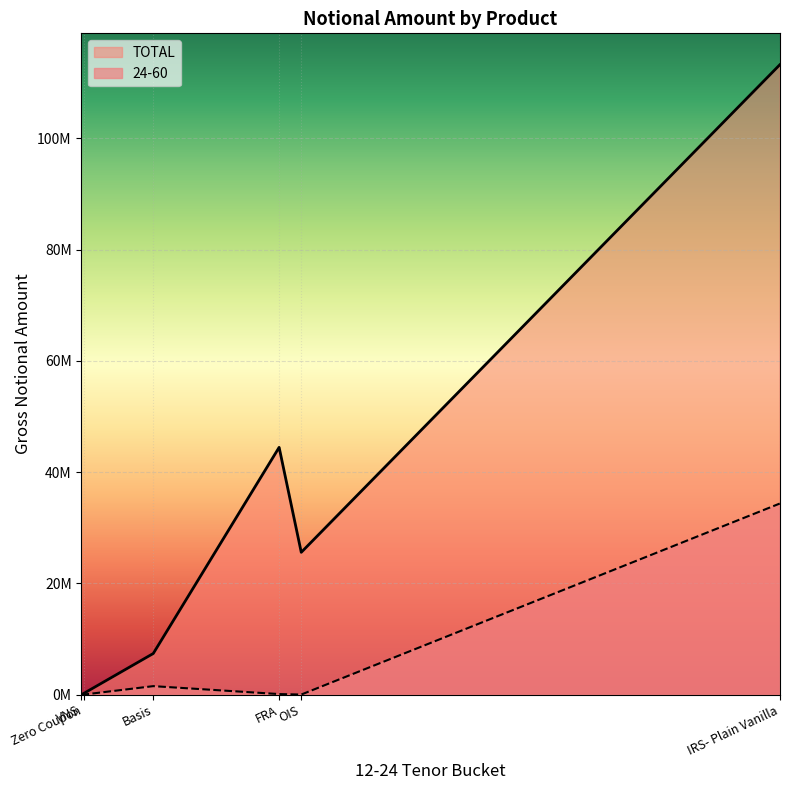

Which series has the widest spread of values?

TOTAL